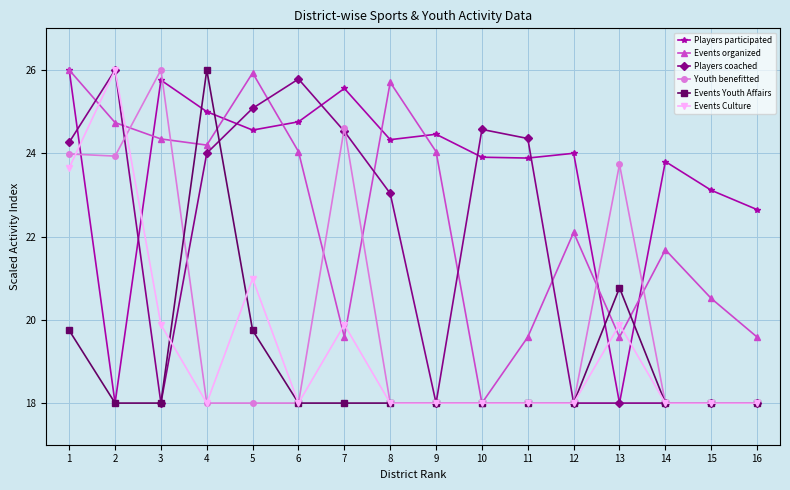

At how many categories does at least one series exceed 19?

16